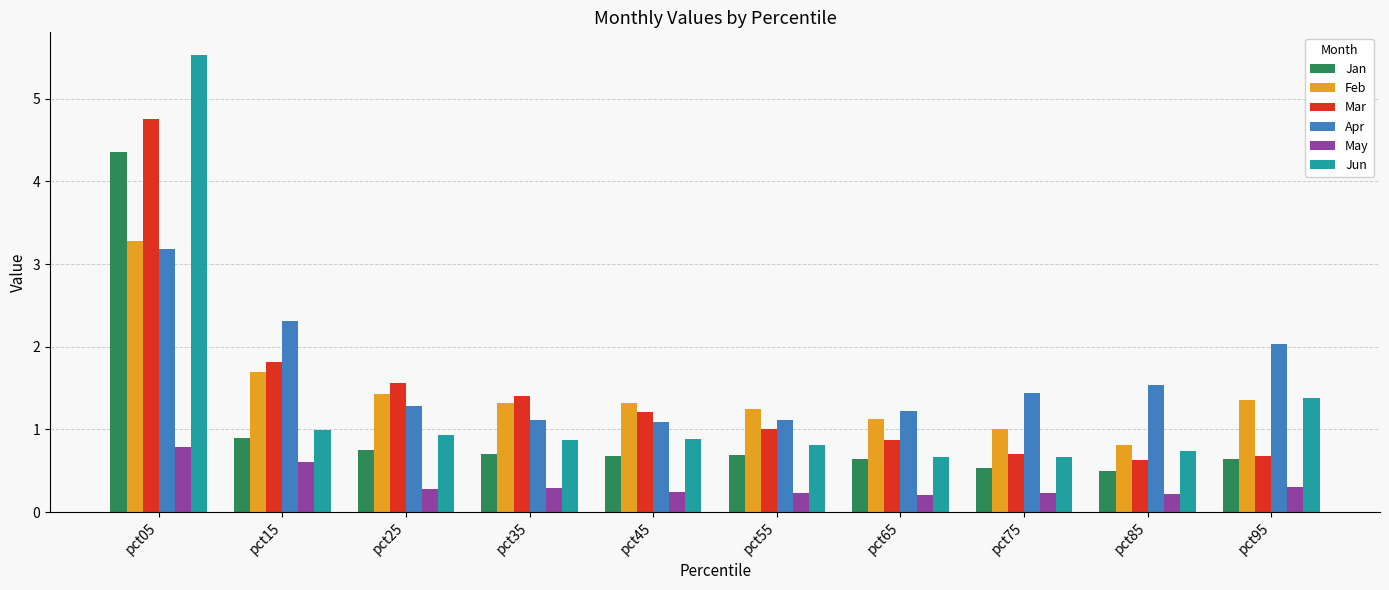

Is the value of May at pct55 greater than the value of Mar at pct45?

No